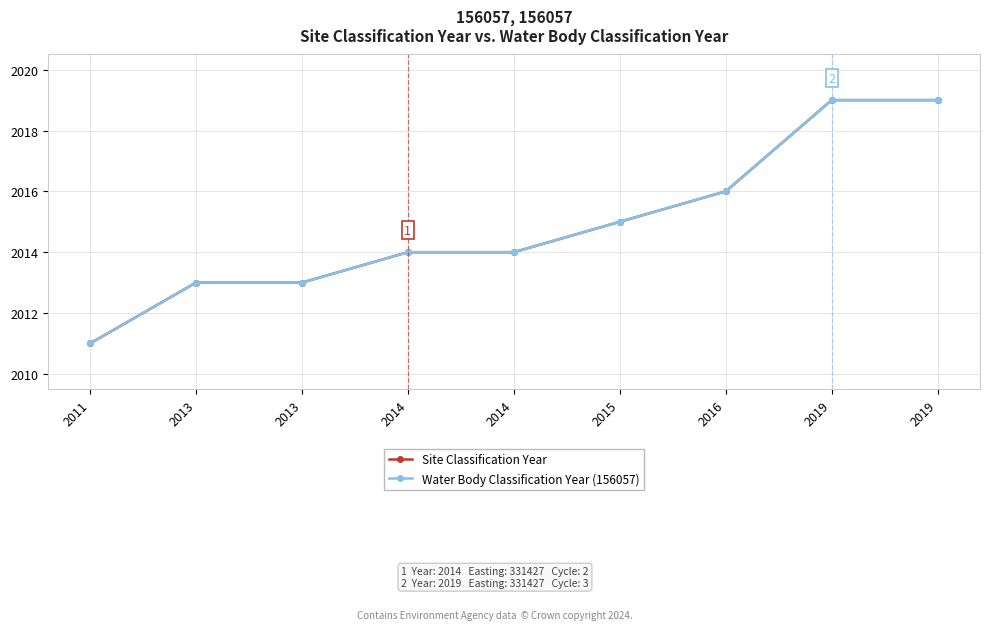

Is this an area chart (filled region under the line)?

No